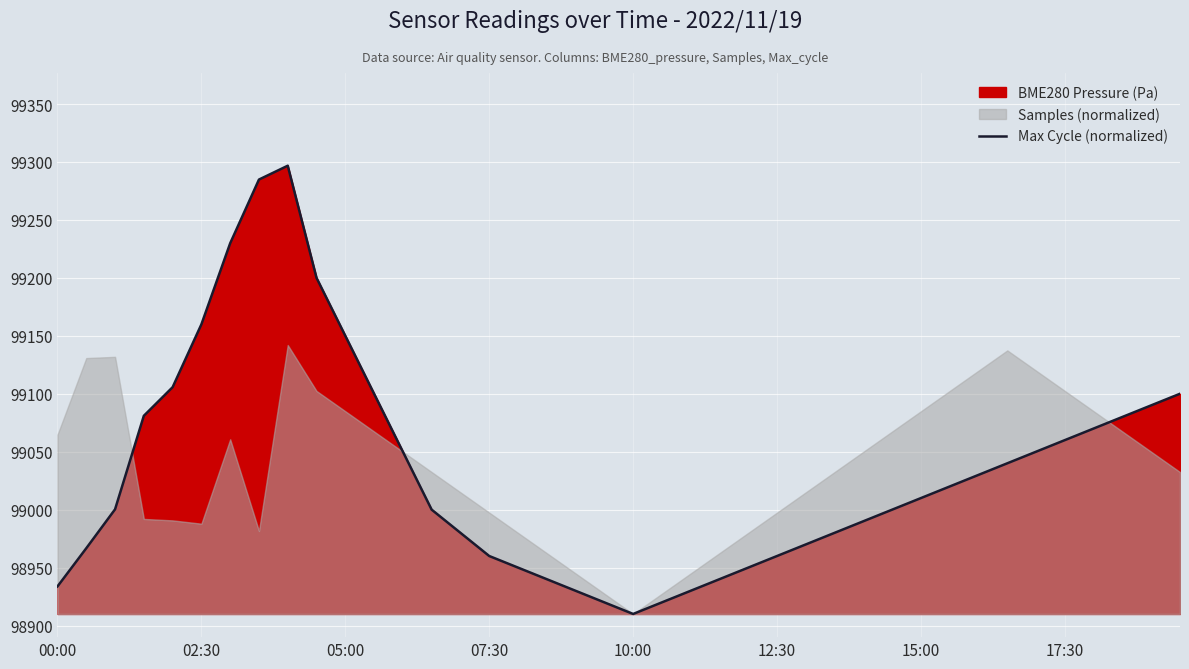

What is the smallest value displayed?

98910.0